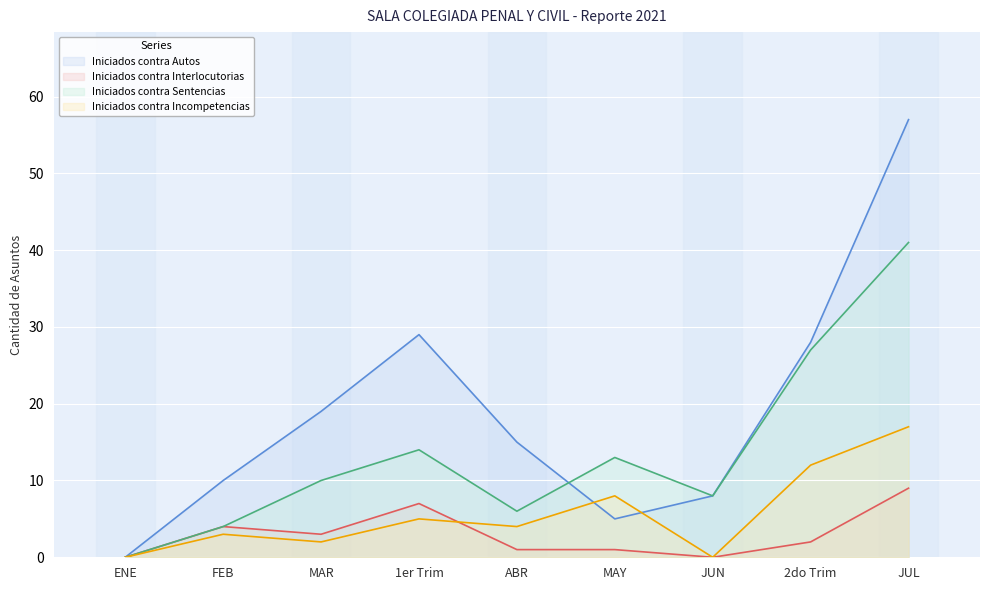

What is the spread (max minus min) of values at 1er Trim?

24